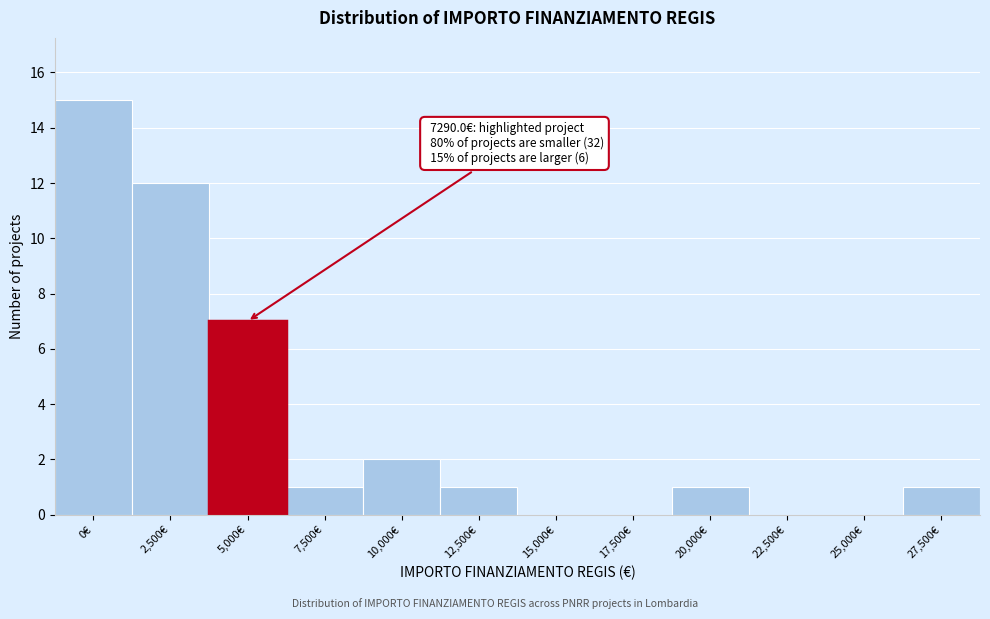

Reading right to left, what are all the values shown in this chart?

27,500€=1	25,000€=0	22,500€=0	20,000€=1	17,500€=0	15,000€=0	12,500€=1	10,000€=2	7,500€=1	5,000€=7	2,500€=12	0€=15